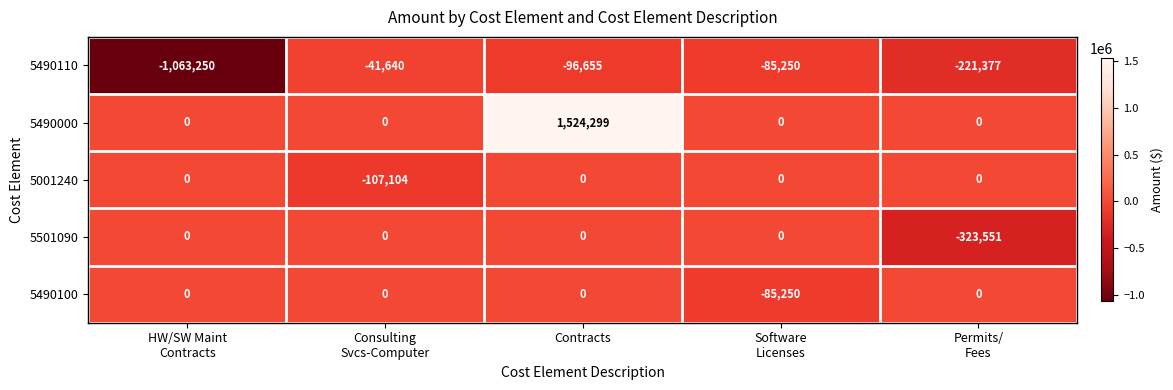

What is the difference between the highest and lowest values at HW/SW Maint
Contracts?

1063250